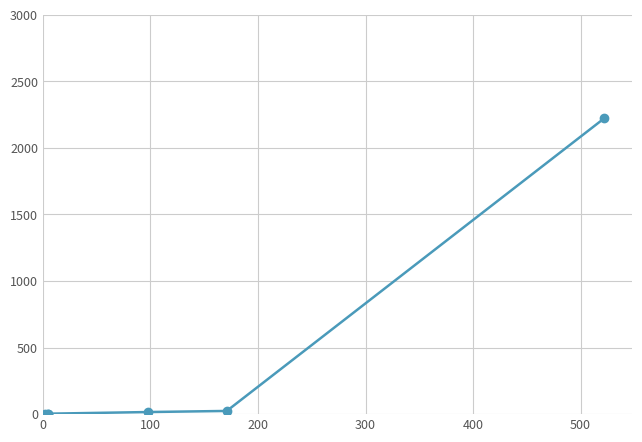

Which has a higher value, 500 or 200?

500